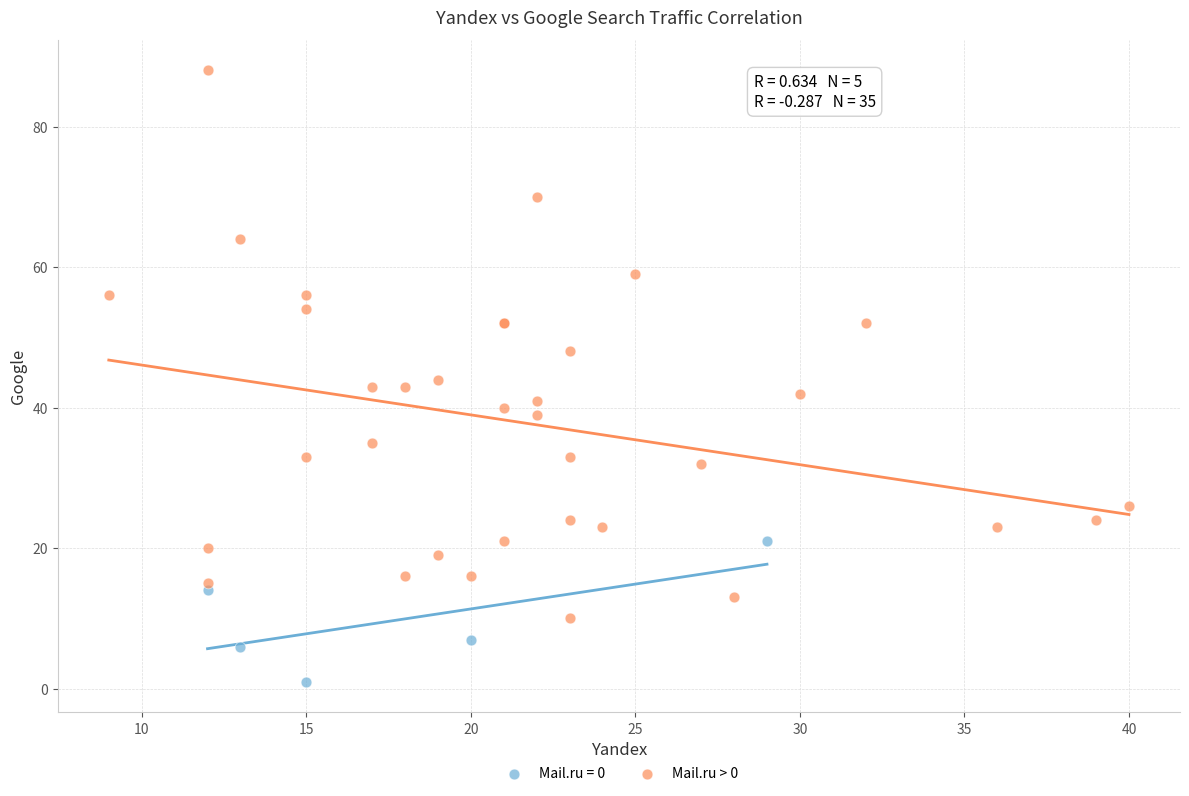

Which series has the widest spread of Y values?

Mail.ru > 0